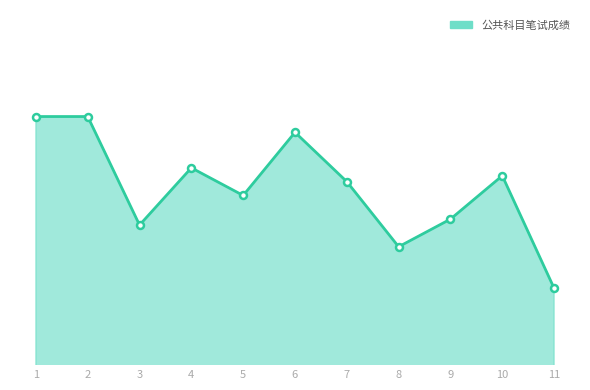

Does the chart display data point markers on the line(s)?

No